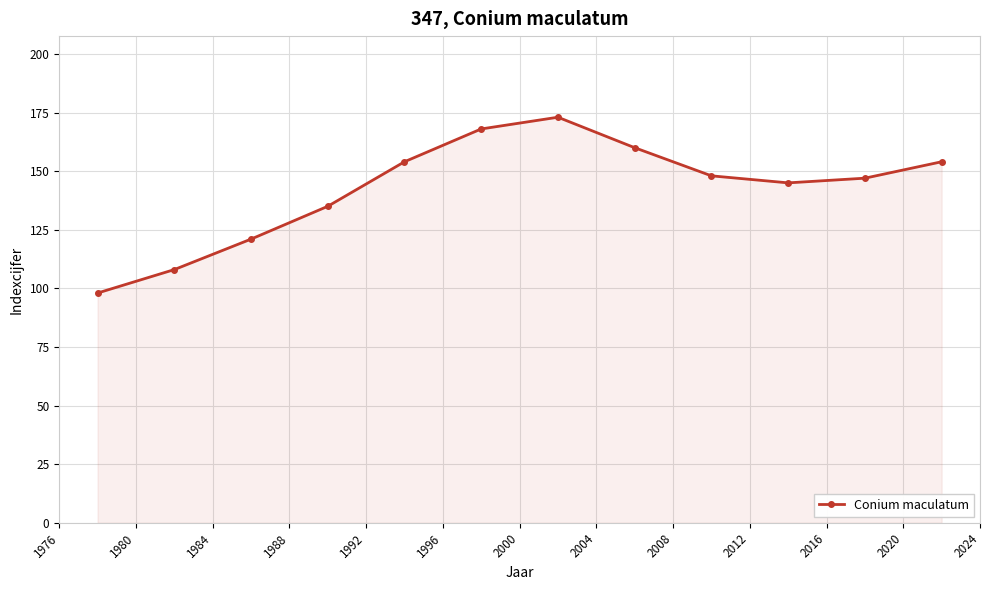

What is the minimum value shown in the chart?

98